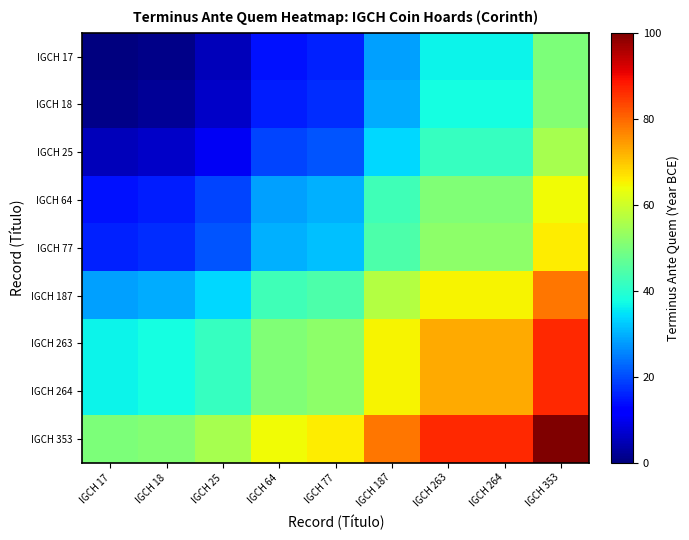

List the series in order of their peak value, lowest first.

IGCH 17, IGCH 18, IGCH 25, IGCH 64, IGCH 77, IGCH 187, IGCH 263, IGCH 264, IGCH 353